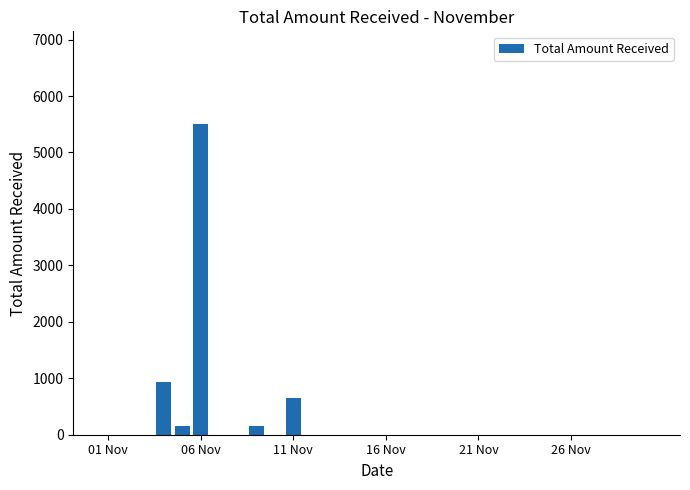

Reading right to left, extract all data points from this chart.

0	0	0	0	0	0	0	0	0	0	0	0	0	0	0	0	0	0	0	650	0	150	0	0	5497	150	930	0	0	0